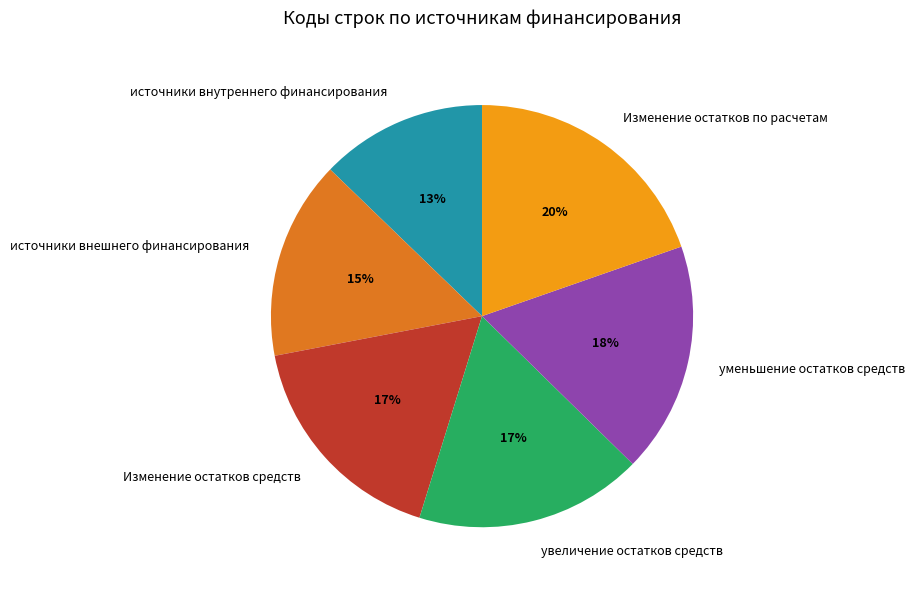

What percentage is the увеличение остатков средств slice, to the nearest percent?

17%